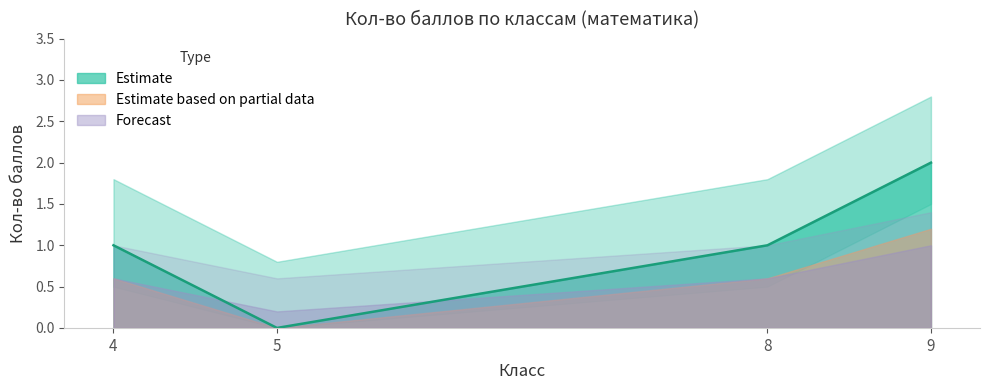

How many categories are shown in the chart?

4